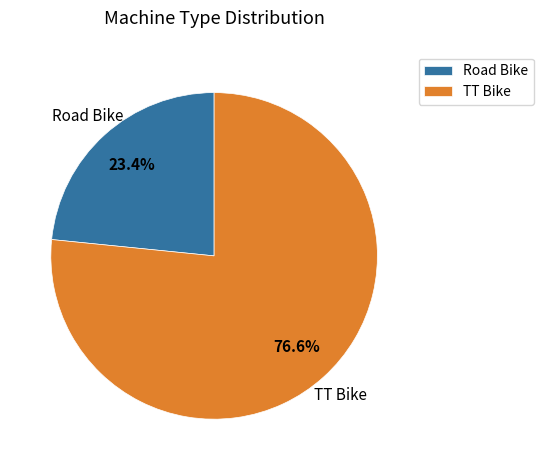

To the nearest percent, what portion does TT Bike represent?

77%